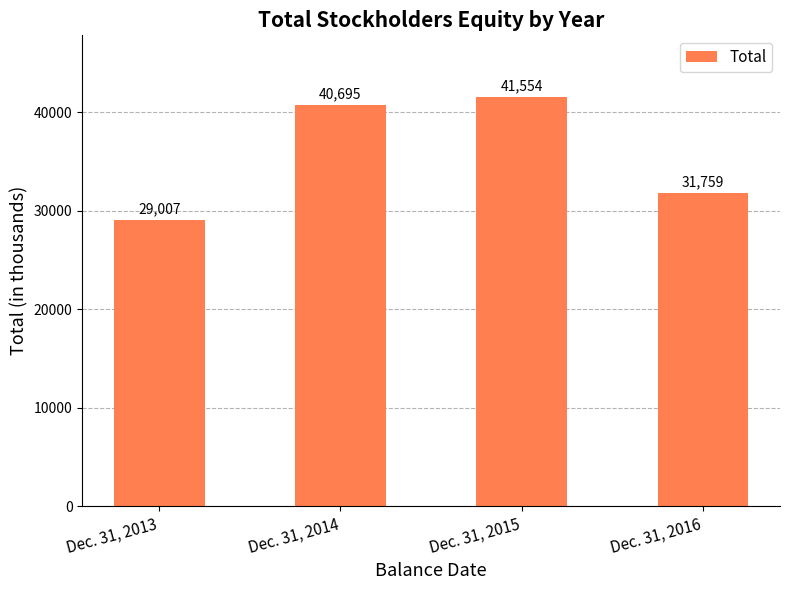

Rank the categories by value from lowest to highest.

Dec. 31, 2013, Dec. 31, 2016, Dec. 31, 2014, Dec. 31, 2015